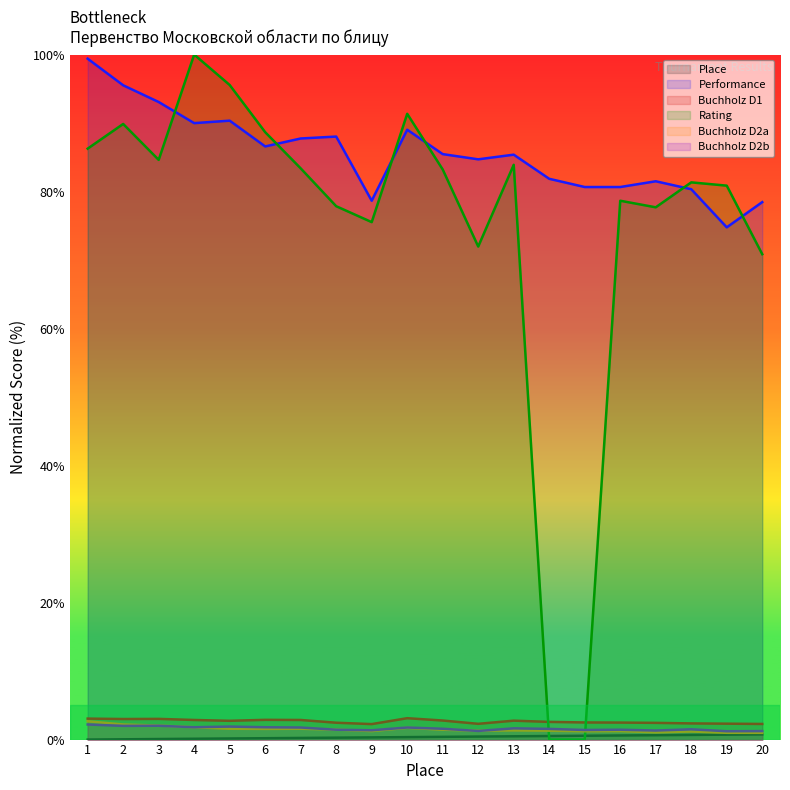

Where is the first local minimum for Performance?

4